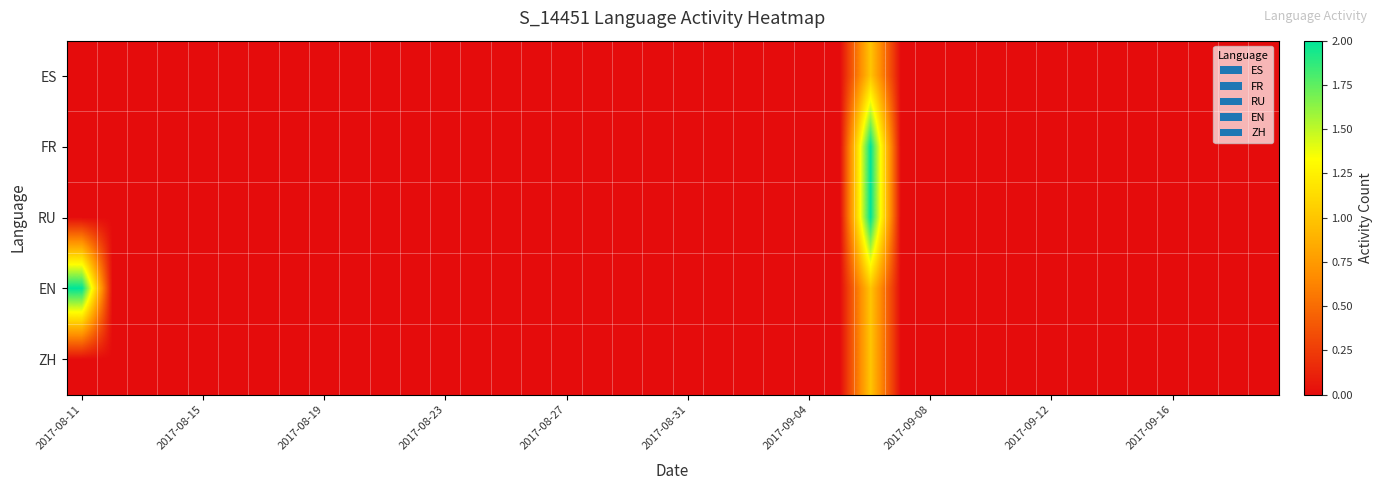

Reading left to right, list all the values displayed in this chart.

ES: 0	0	0	0	0	0	0	0	0	0	0	0	0	0	0	0	0	0	0	0	0	0	0	0	0	0	1	0	0	0	0	0	0	0	0	0	0	0	0	0
FR: 0	0	0	0	0	0	0	0	0	0	0	0	0	0	0	0	0	0	0	0	0	0	0	0	0	0	2	0	0	0	0	0	0	0	0	0	0	0	0	0
RU: 0	0	0	0	0	0	0	0	0	0	0	0	0	0	0	0	0	0	0	0	0	0	0	0	0	0	2	0	0	0	0	0	0	0	0	0	0	0	0	0
EN: 2	0	0	0	0	0	0	0	0	0	0	0	0	0	0	0	0	0	0	0	0	0	0	0	0	0	1	0	0	0	0	0	0	0	0	0	0	0	0	0
ZH: 0	0	0	0	0	0	0	0	0	0	0	0	0	0	0	0	0	0	0	0	0	0	0	0	0	0	1	0	0	0	0	0	0	0	0	0	0	0	0	0